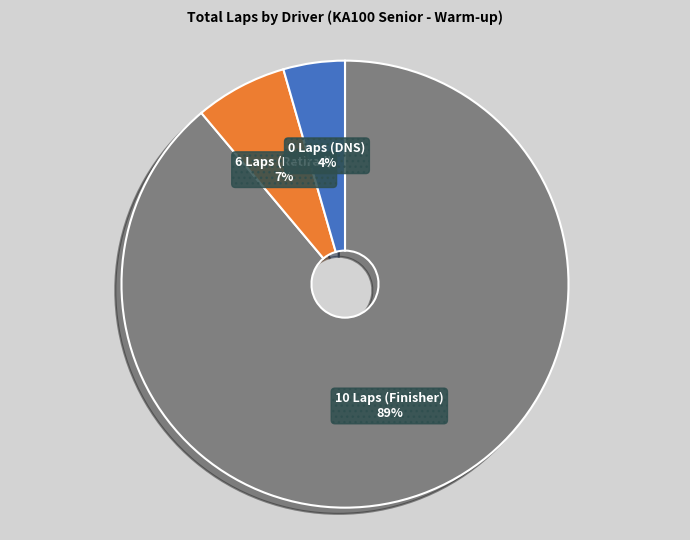

Is it true that 10 Laps (Finisher) is 89% of the pie?

True